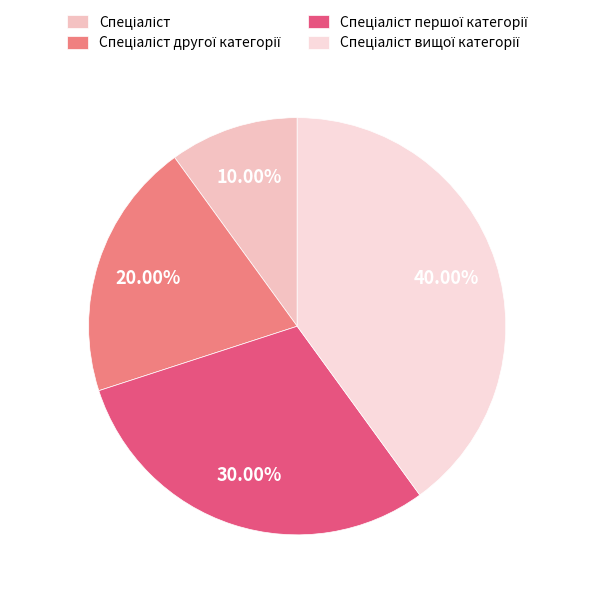

To the nearest percent, what is the combined percentage of Спеціаліст першої категорії and Спеціаліст другої категорії?

50%